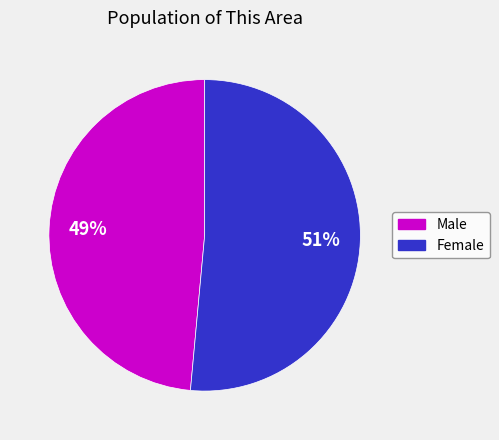

Rank the categories by value from highest to lowest.

Female, Male